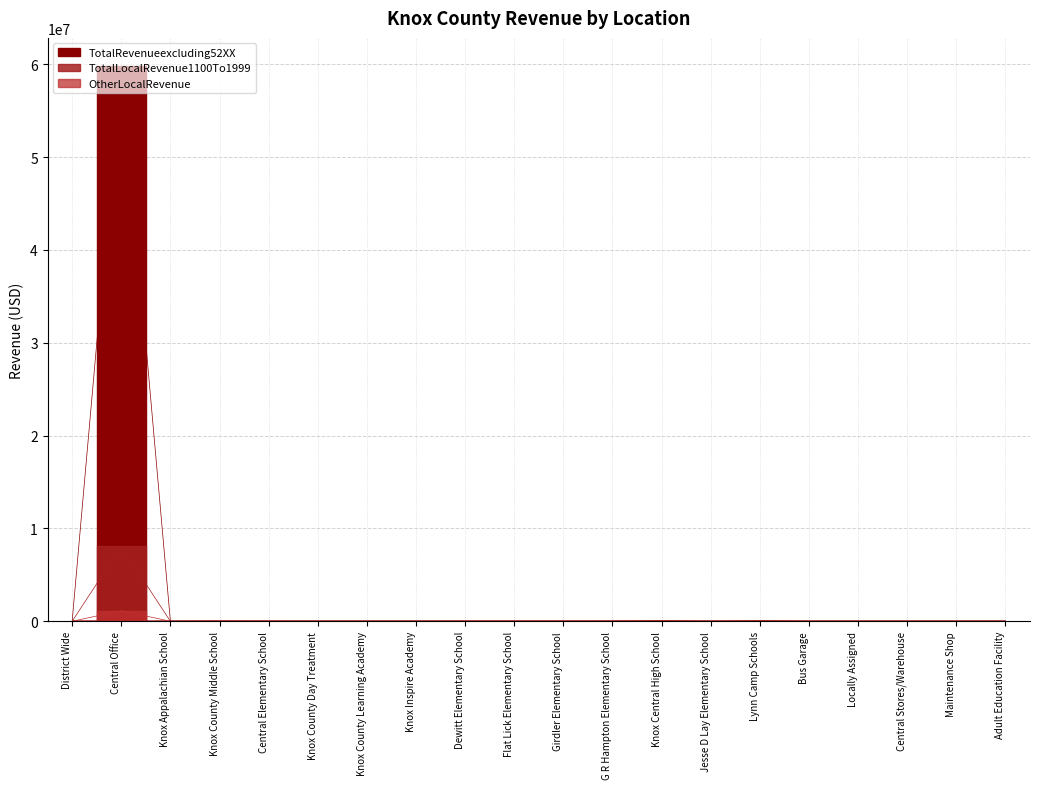

How many interior local peaks does the TotalLocalRevenue1100To1999 series have?

5